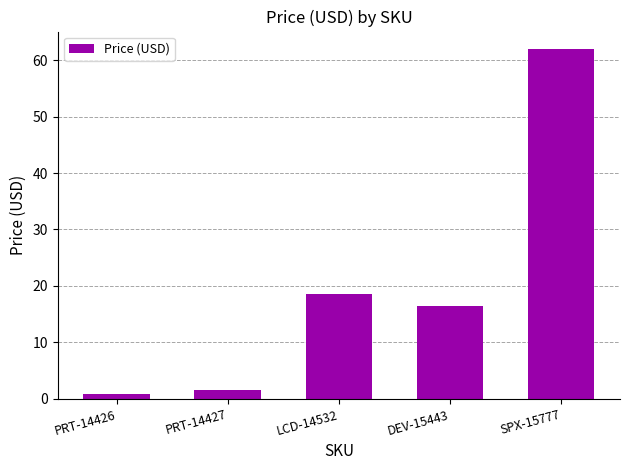

What is the change in value from PRT-14427 to DEV-15443?

+15.0